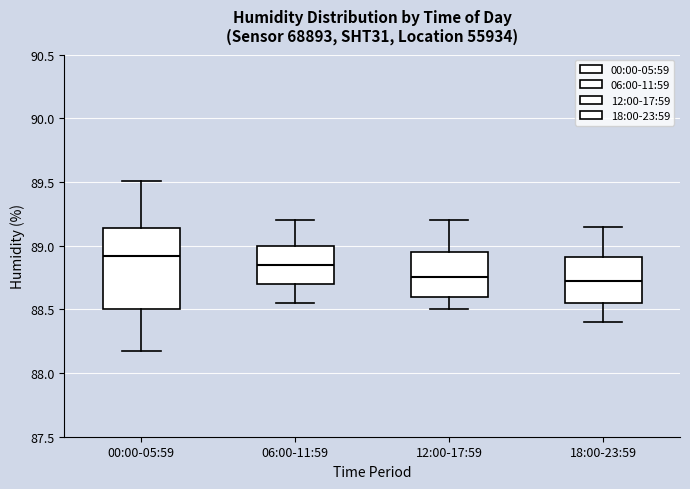

Reading left to right, read every box against the y-axis: the position of its median line, the range the box covers, and the ends of its whiskers. The values are not printed on the chart, so give them approximately, as read against the axis.

00:00-05:59: median 88.90, box 88.50 to 89.15, whiskers 88.15 to 89.50
06:00-11:59: median 88.85, box 88.70 to 89.00, whiskers 88.55 to 89.20
12:00-17:59: median 88.75, box 88.60 to 88.95, whiskers 88.50 to 89.20
18:00-23:59: median 88.75, box 88.55 to 88.90, whiskers 88.40 to 89.15